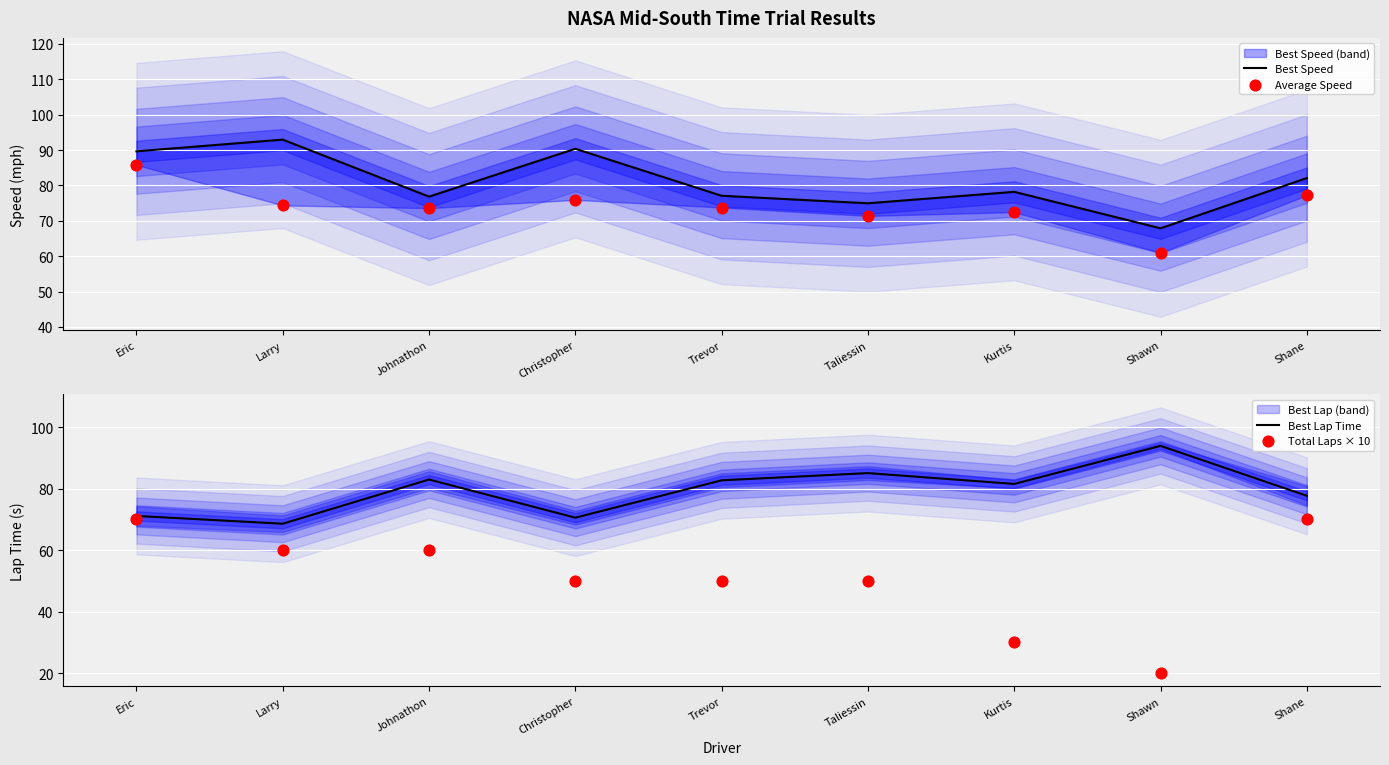

Which series contains the lowest Y value?

Total Laps × 10